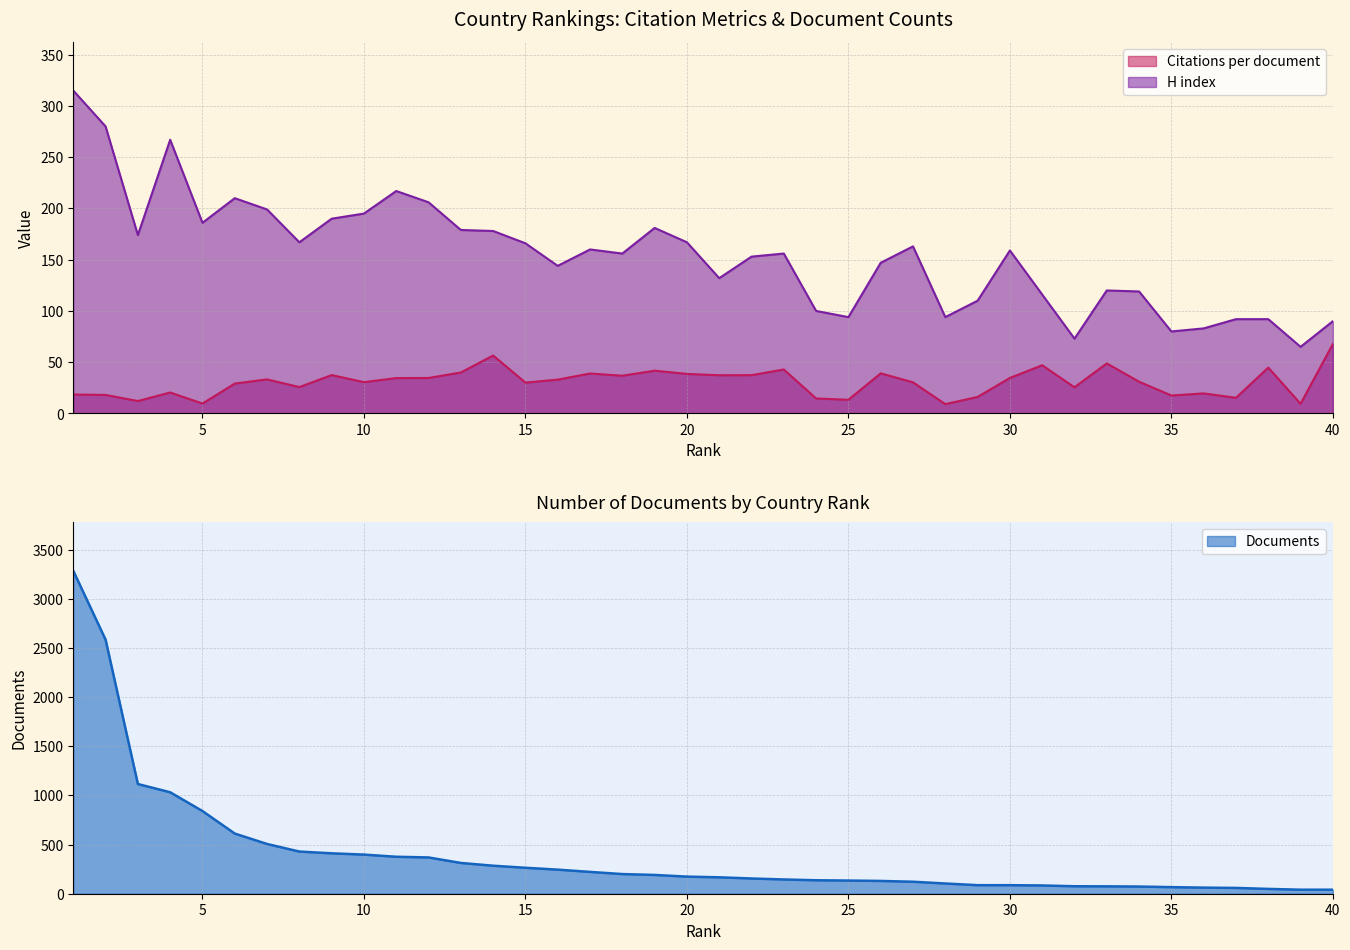

True or false: H index has a value of 133.5 at 38.

False